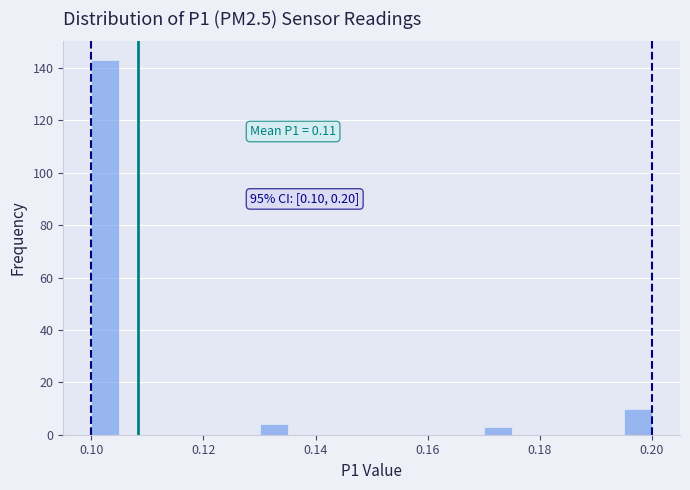

Read against the x-axis, roughly where is the centre of the tallest bar?

0.102